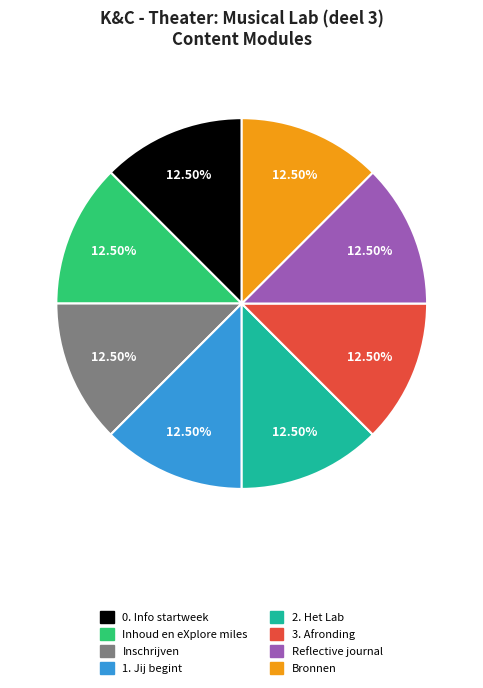

Does Bronnen account for over 50% of the chart?

No